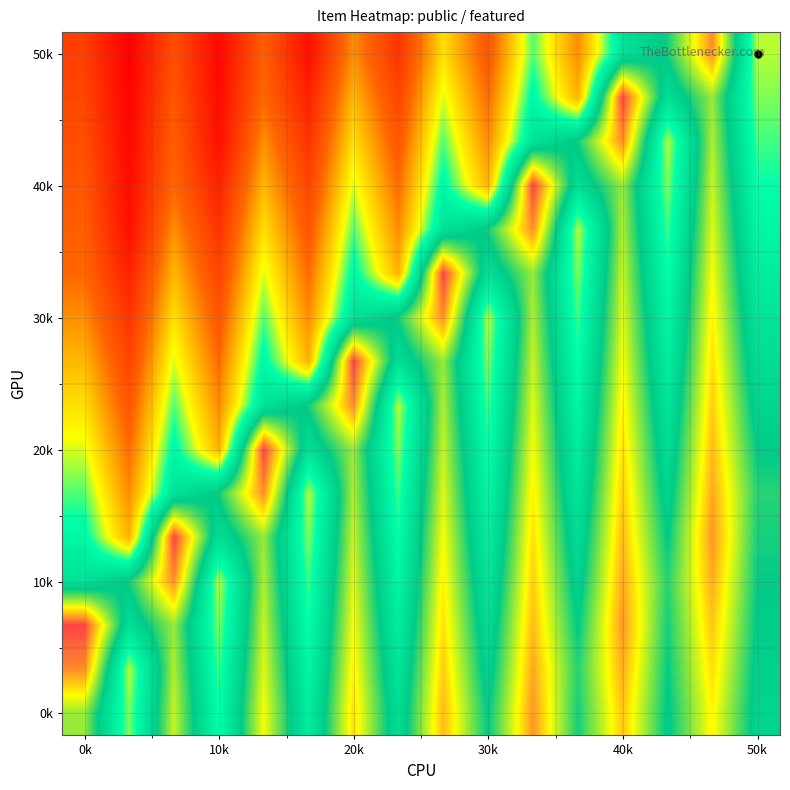

How many distinct data groups are displayed?

16